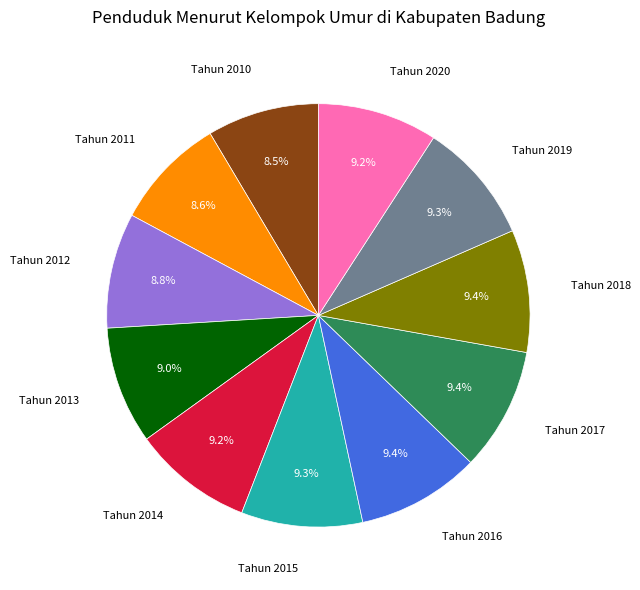

What percentage is the Tahun 2017 slice, to the nearest percent?

9%